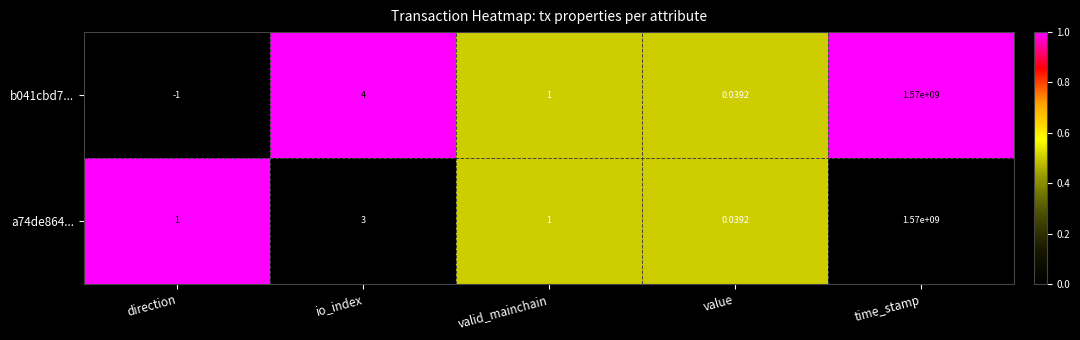

List the labels in order of b041cbd7... value, largest first.

time_stamp, io_index, valid_mainchain, value, direction